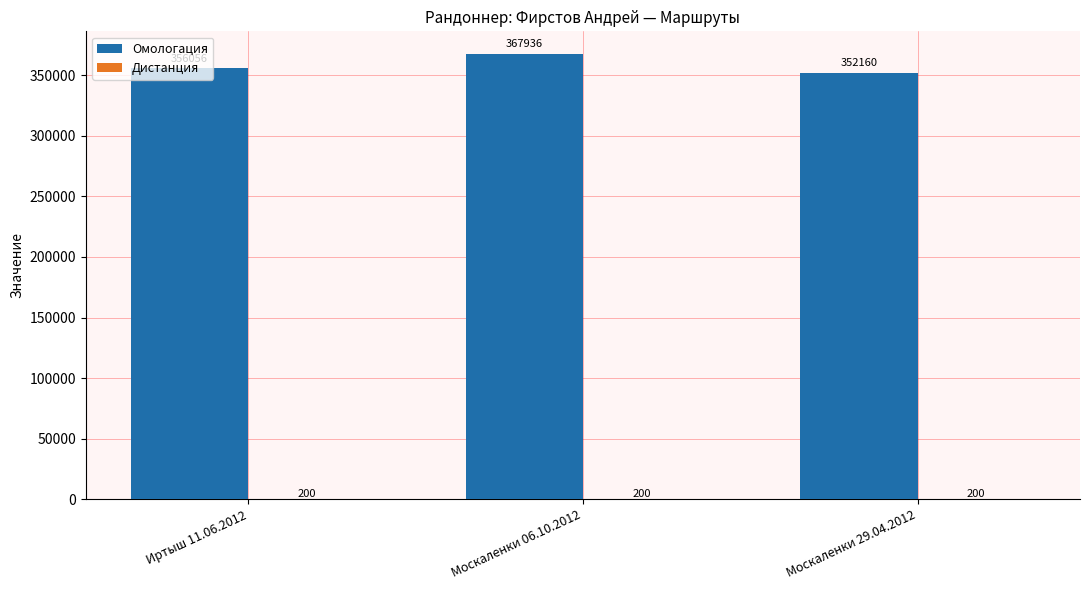

At which category is the sum across all series the highest?

Москаленки 06.10.2012